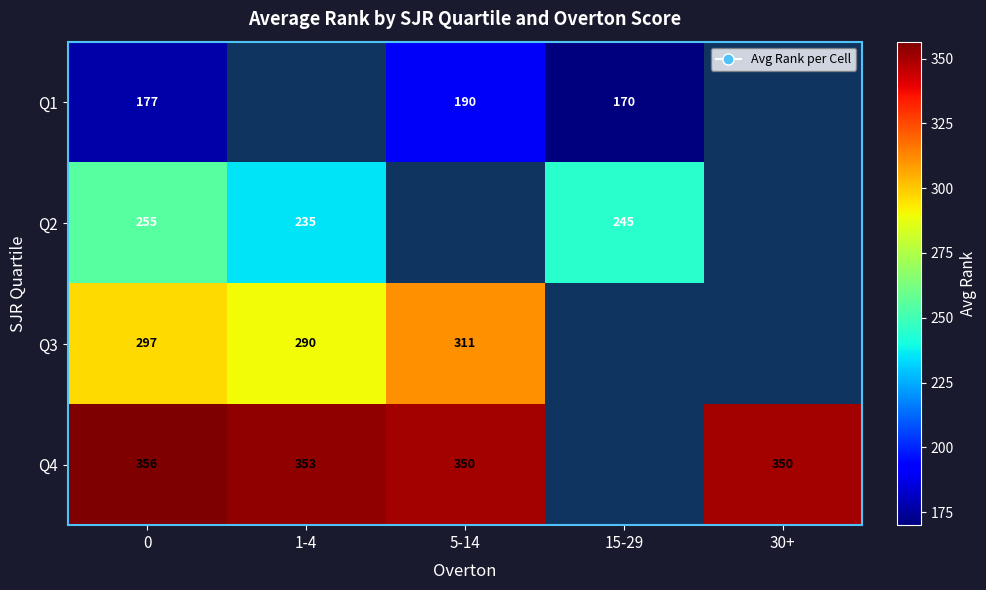

Is the value of Q1 at 15-29 greater than the value of Q2 at 15-29?

No